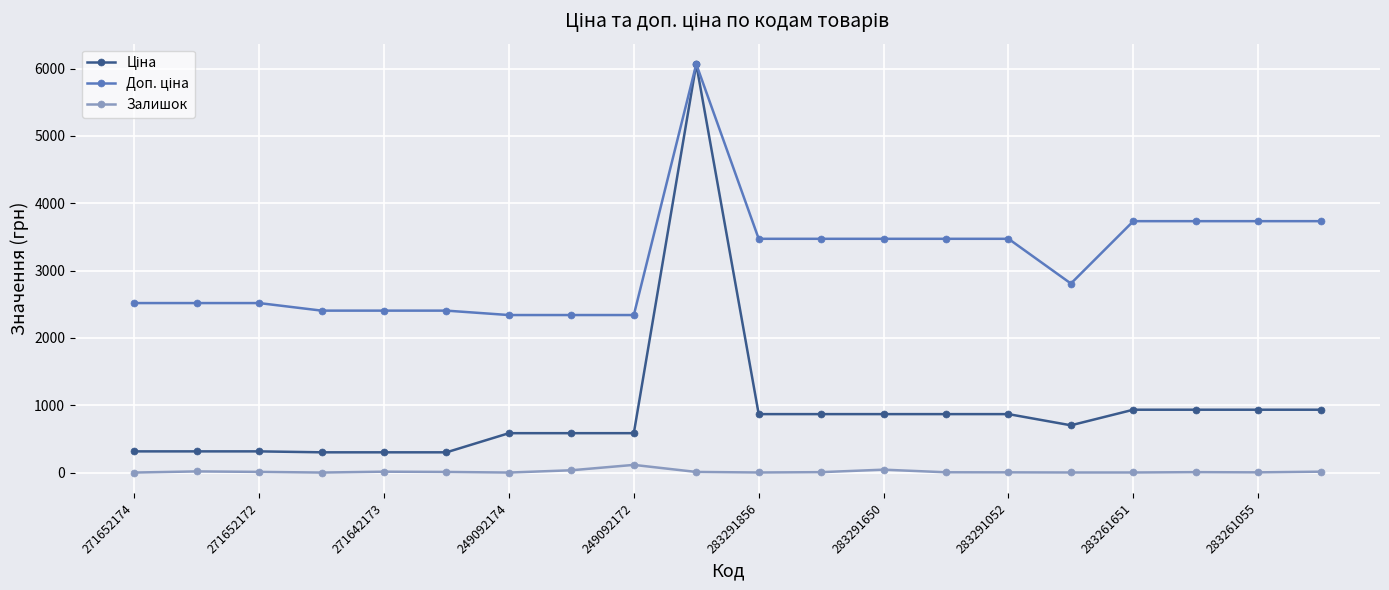

How many lines are shown in the chart?

3